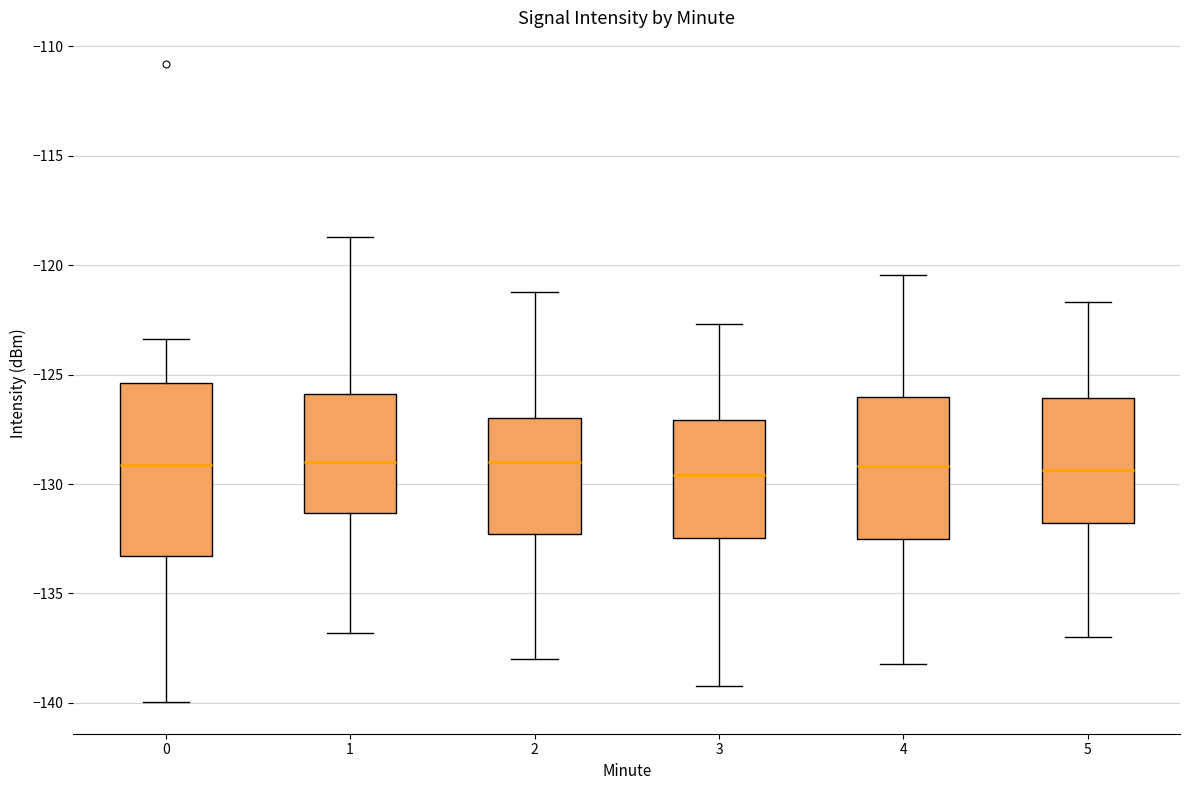

Where does the lower whisker of the box at x = 2 end on the y-axis? The values are not printed on the chart, so give them approximately, as read against the axis.

-138.0